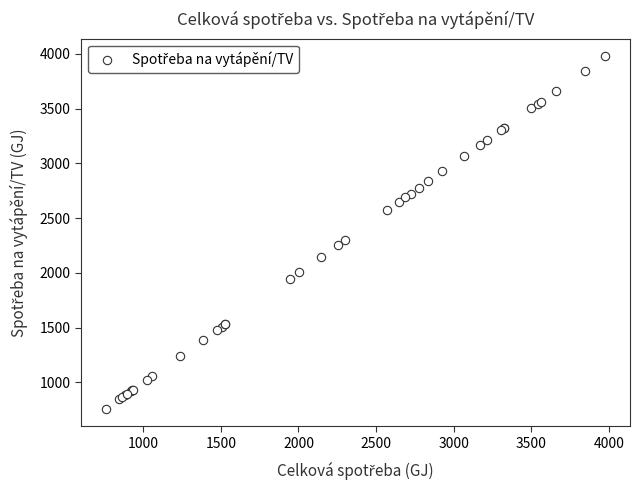

What Y value in the scatter plot is closest to 2367?

2298.0